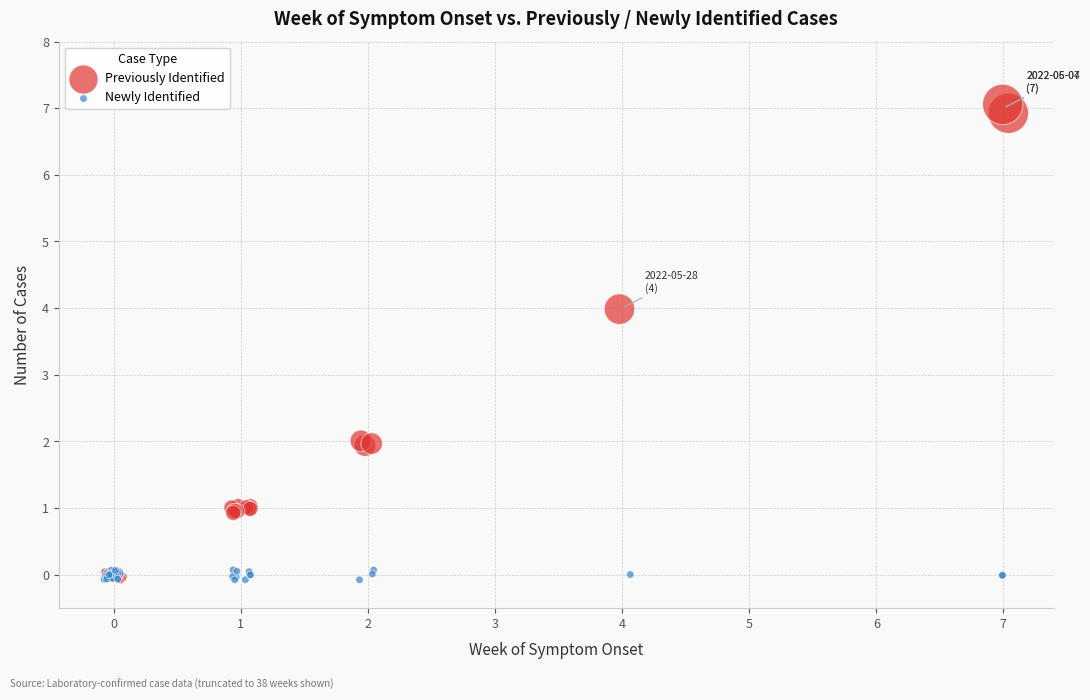

What are all the series names shown in the legend?

Previously Identified, Newly Identified